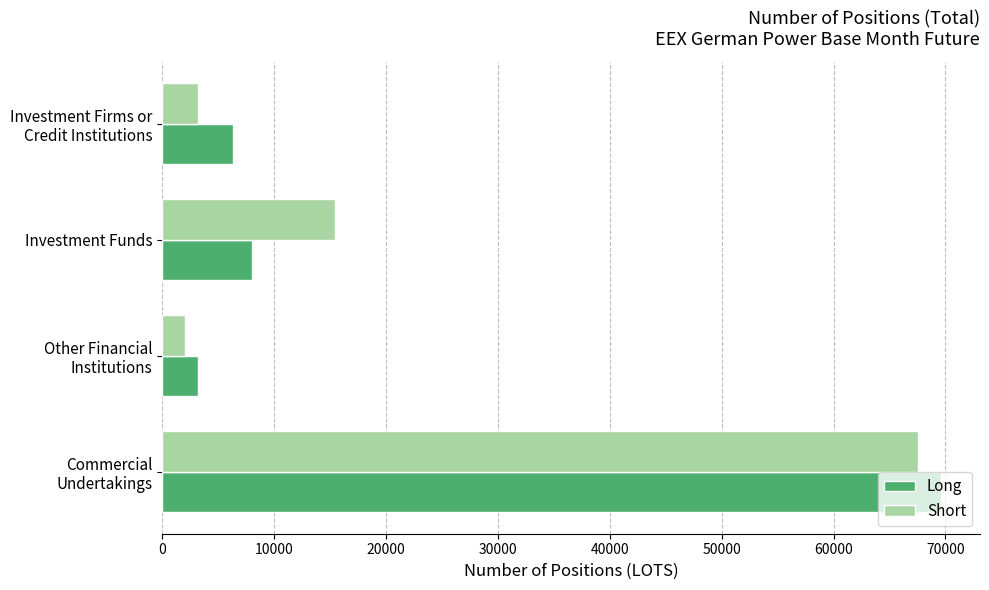

At which label does Long reach its peak?

Commercial
Undertakings